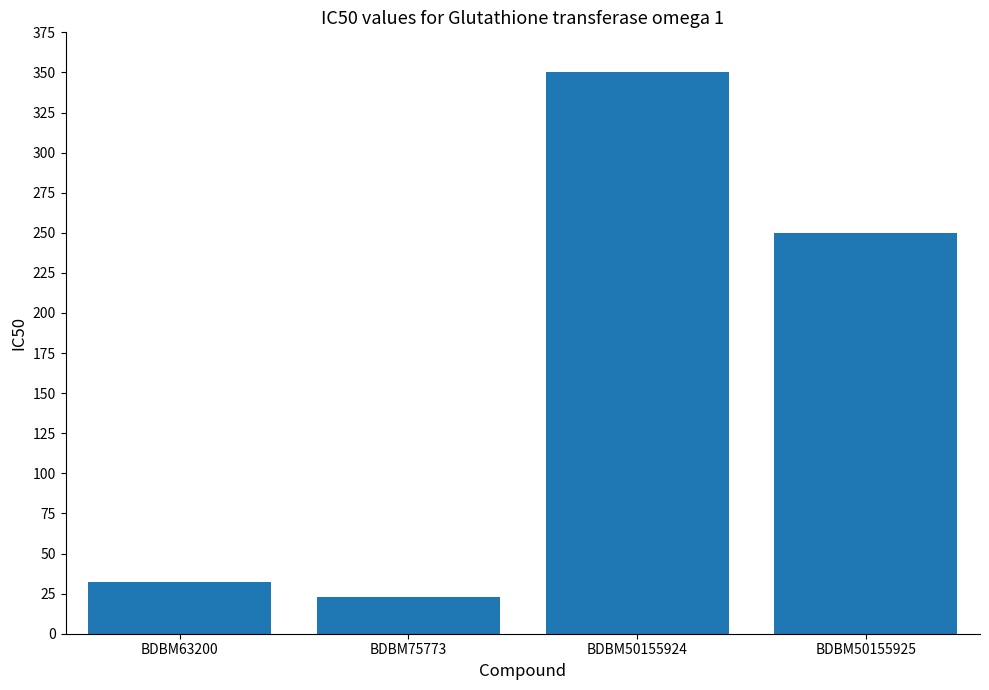

What is the ratio of the value at BDBM63200 to the value at BDBM75773?

1.4